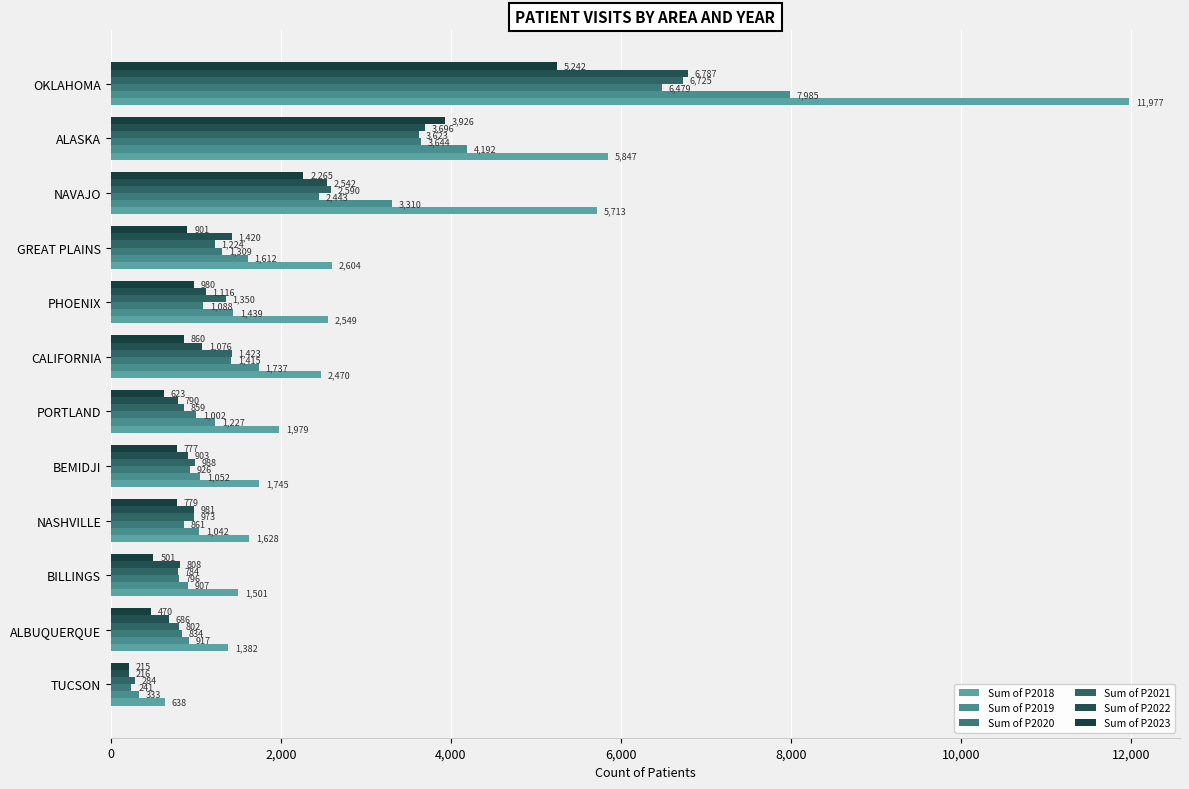

At how many categories does at least one series exceed 3429?

3